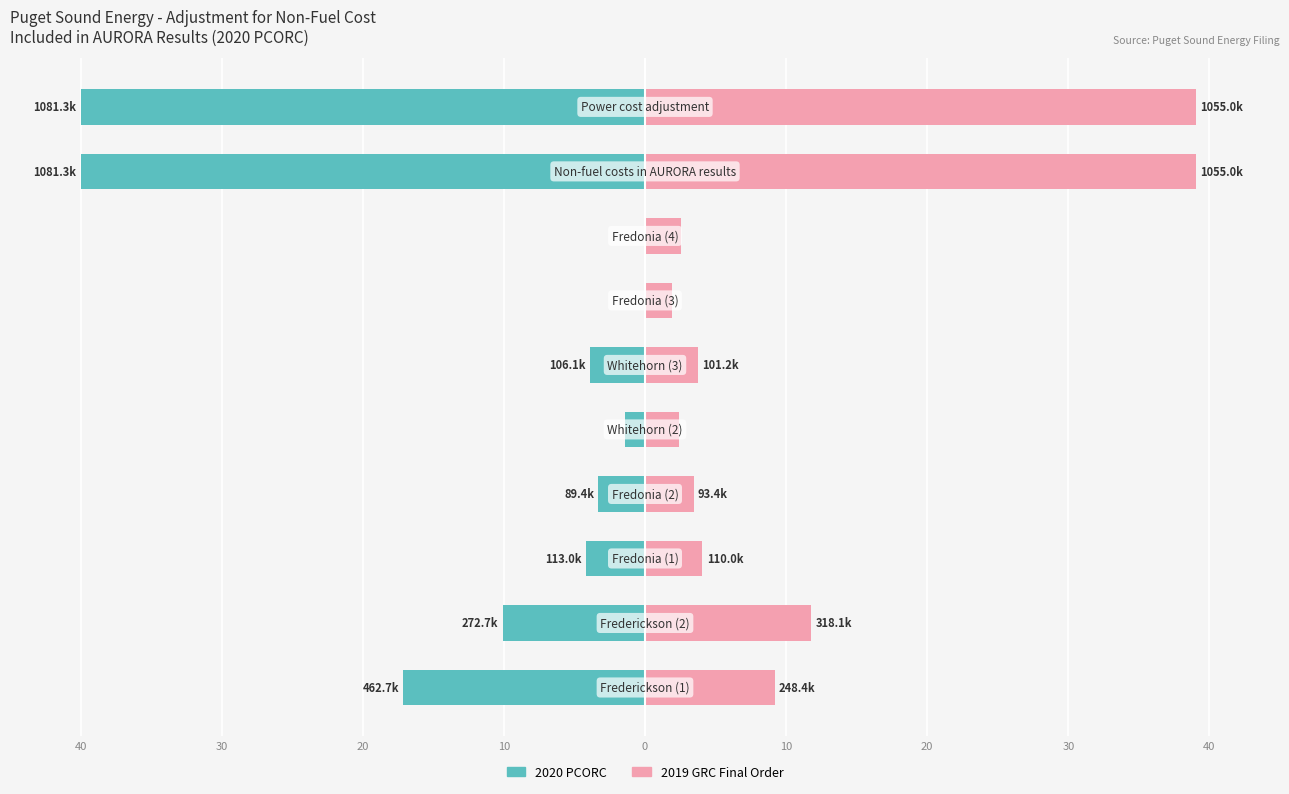

List the series in order of their overall mean, lowest first.

2020 PCORC, 2019 GRC Final Order